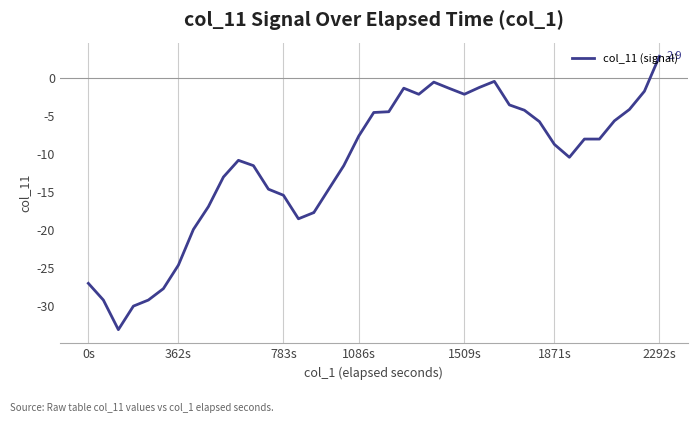

What is the maximum value shown in the chart?

2.9